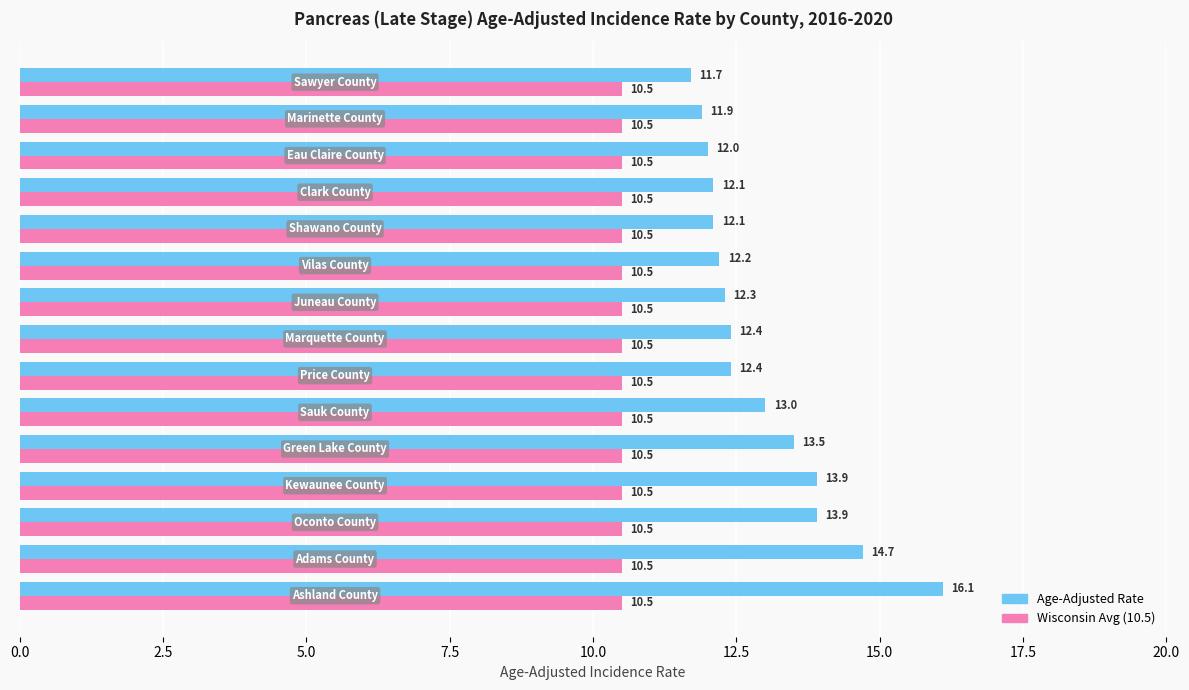

Rank the series by their average value, from lowest to highest.

Wisconsin Avg (10.5), Age-Adjusted Rate